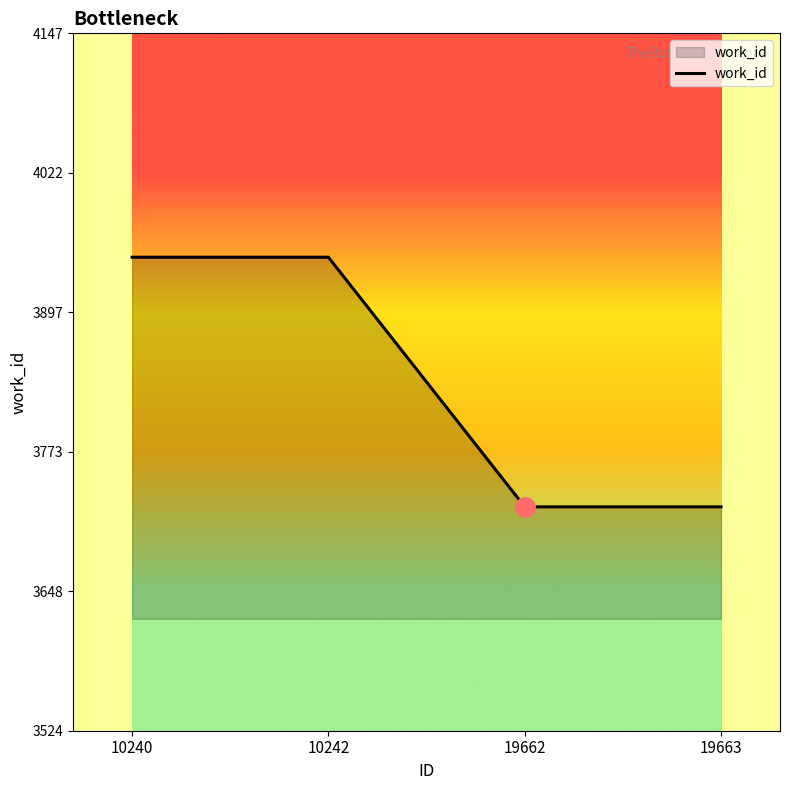

What is the ratio of the value at 10240 to the value at 10242?

1.0